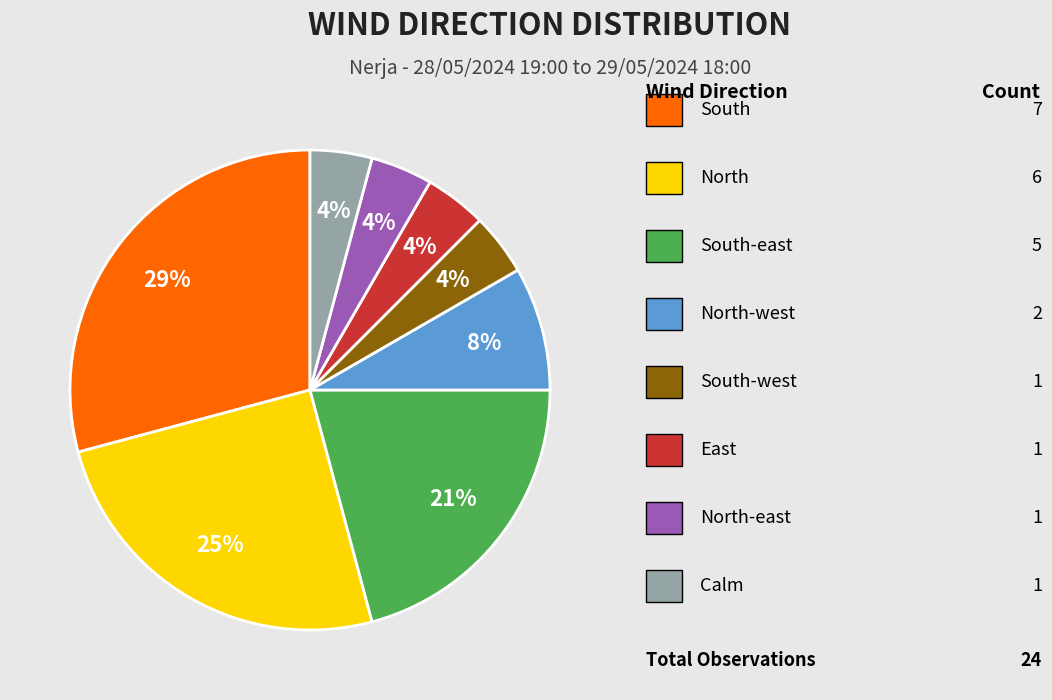

To the nearest percent, what is the average slice percentage?

12%